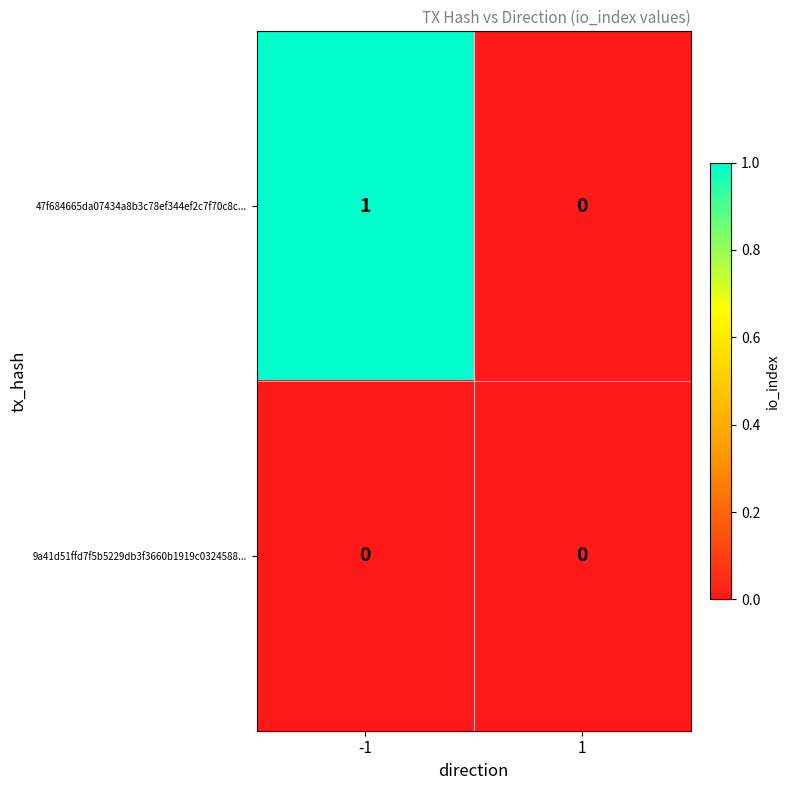

List the series in order of their peak value, lowest first.

9a41d51ffd7f5b5229db3f3660b1919c0324588..., 47f684665da07434a8b3c78ef344ef2c7f70c8c...